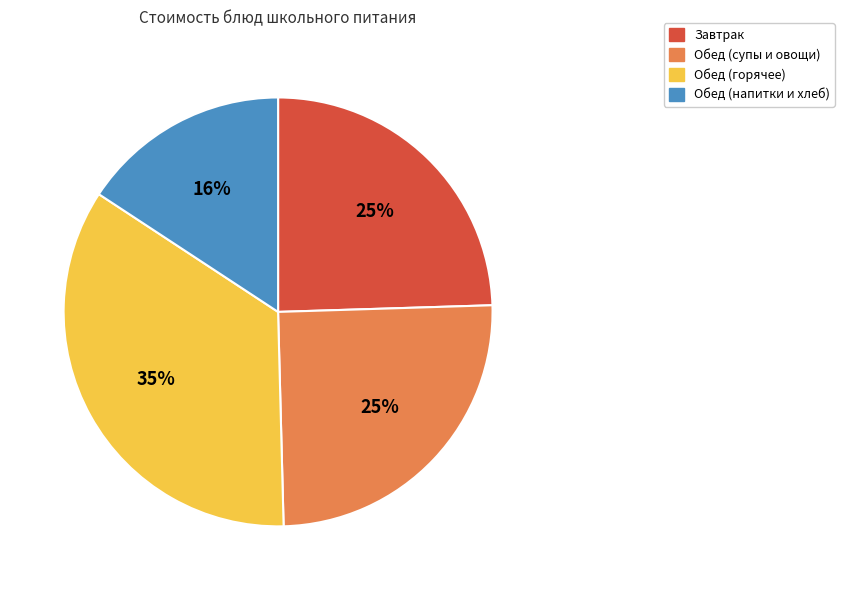

Which has a higher value, Обед (напитки и хлеб) or Обед (супы и овощи)?

Обед (супы и овощи)